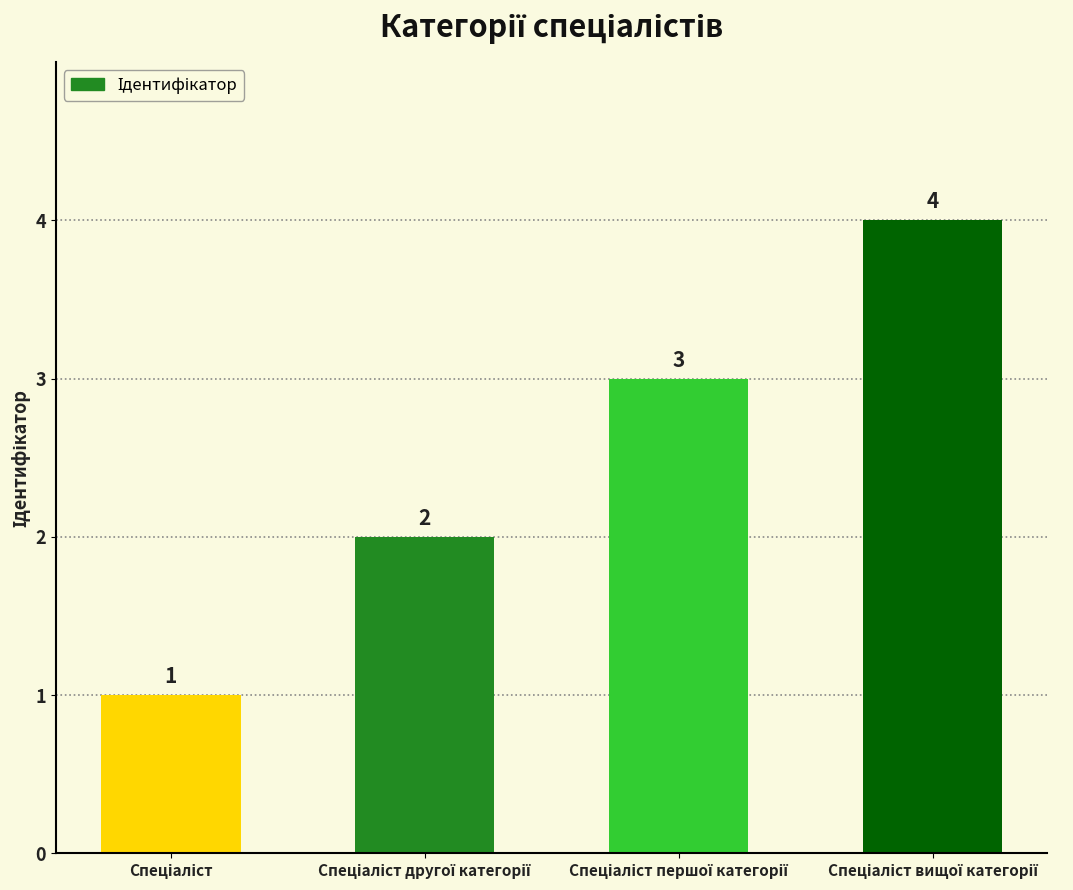

Reading left to right, what are all the values shown in this chart?

1	2	3	4